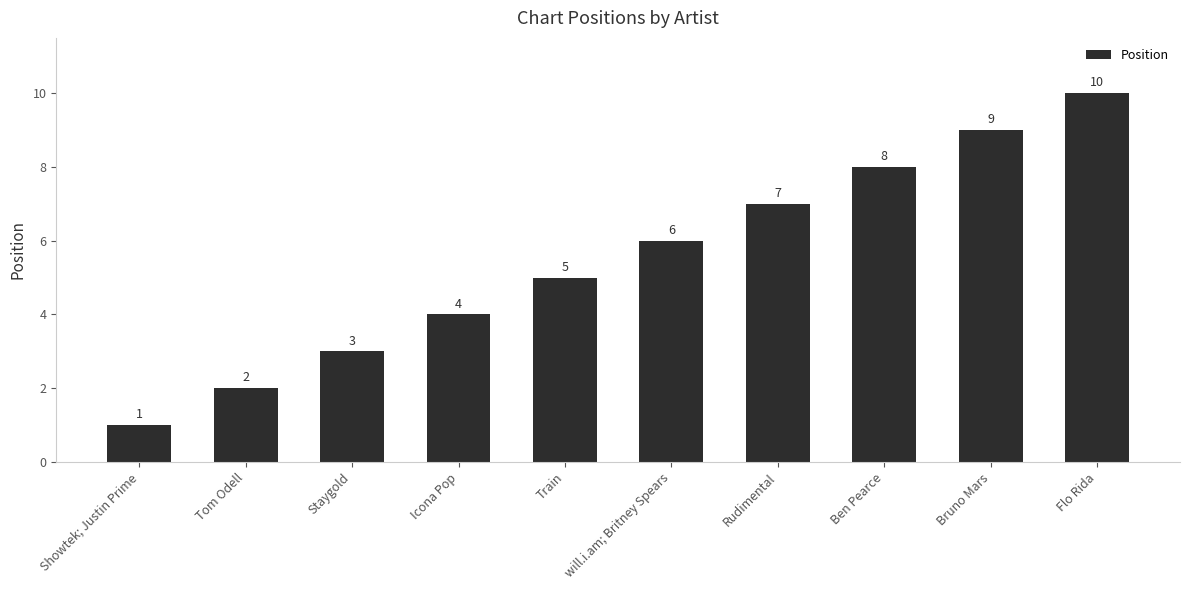

Is it true that the value at Flo Rida is 15?

False